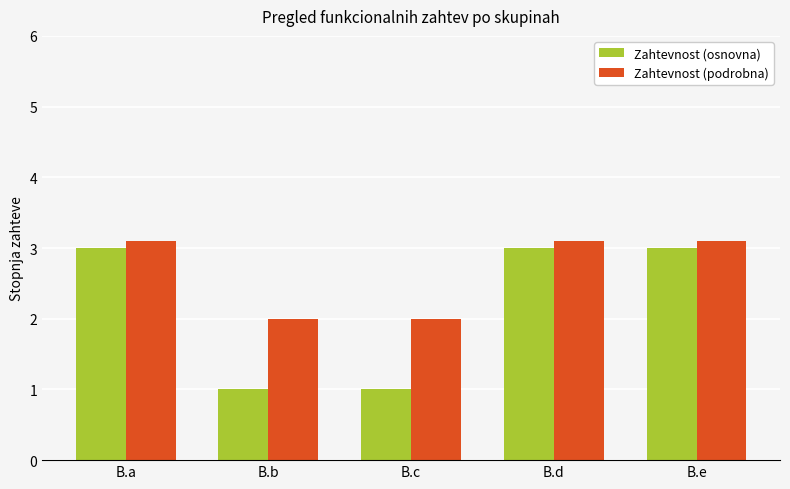

The Zahtevnost (podrobna) series shows 3.1 at B.e. True or false?

True